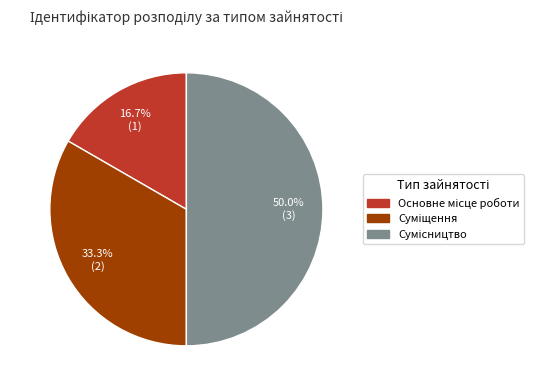

How many segments does this pie chart have?

3